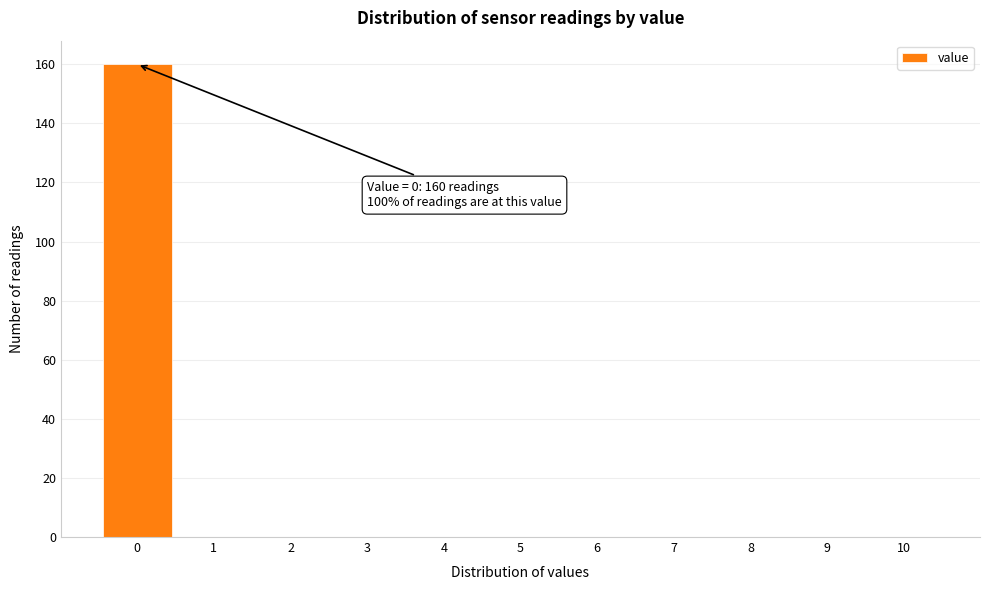

Over which range of the x-axis is the bar tallest?

-0.5 to 0.5